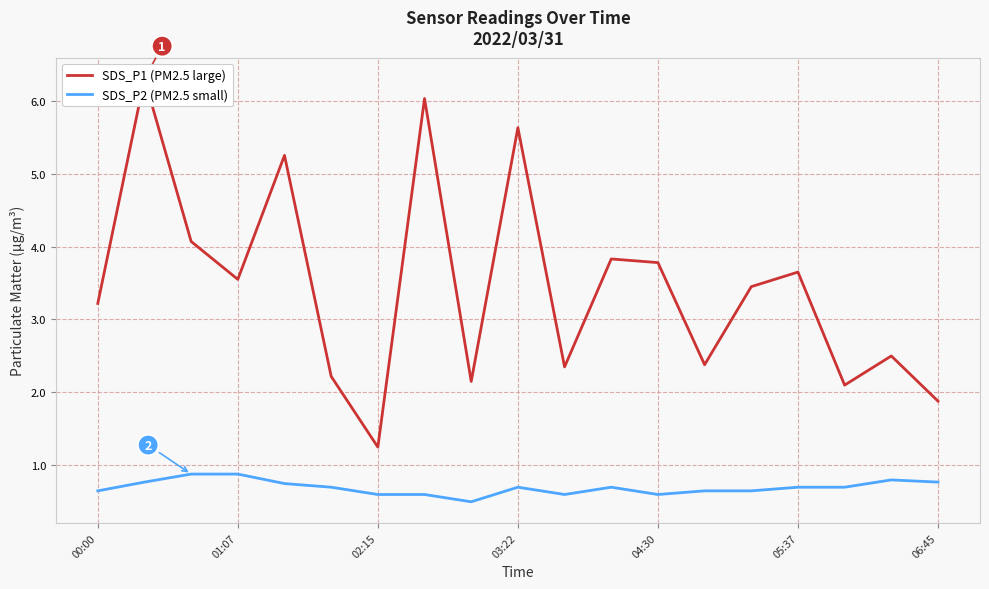

Which series has the largest range (max minus min)?

SDS_P1 (PM2.5 large)